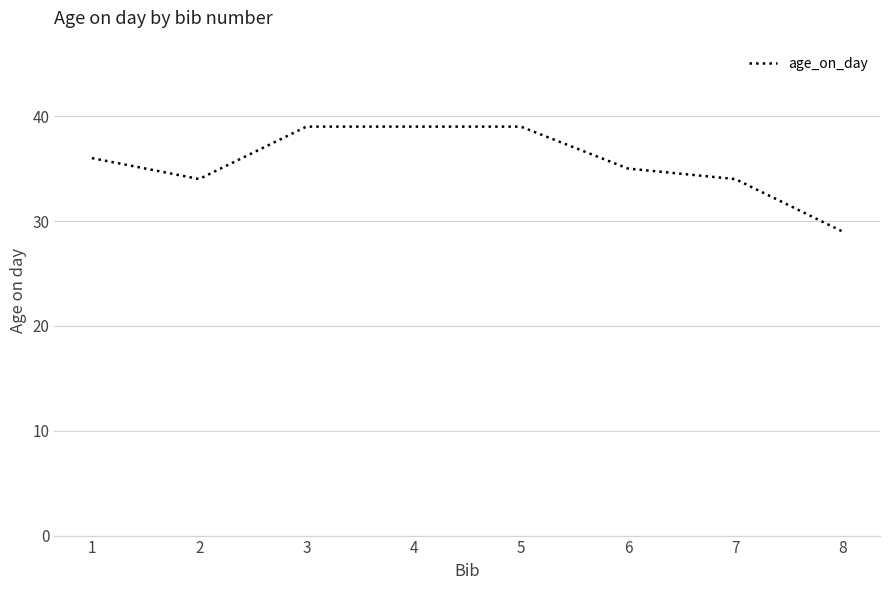

Which has a higher value, 1 or 3?

3